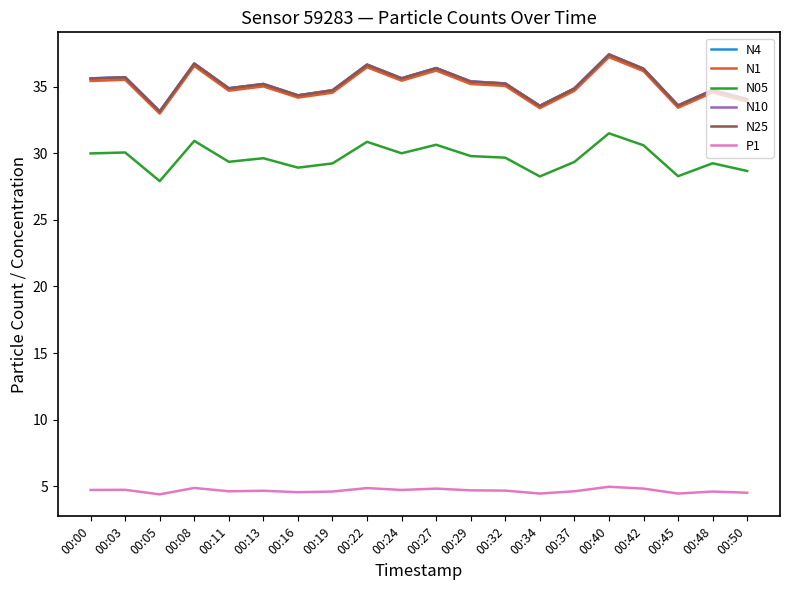

True or false: P1 and N25 cross at least once.

False